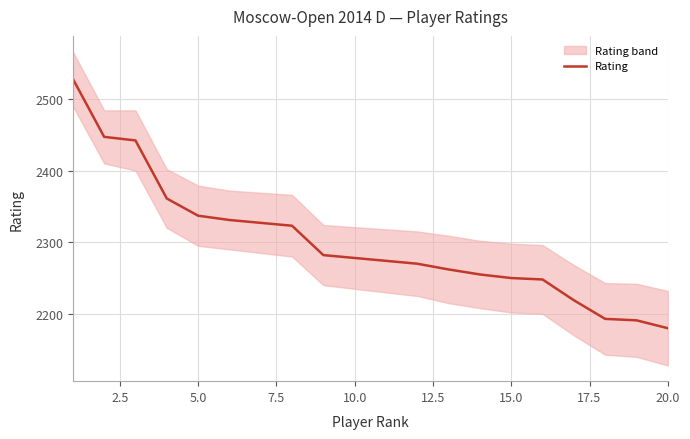

Reading left to right, list all the values displayed in this chart.

2528	2447	2442	2361	2337	2331	2327	2323	2282	2278	2274	2270	2262	2255	2250	2248	2219	2193	2191	2180